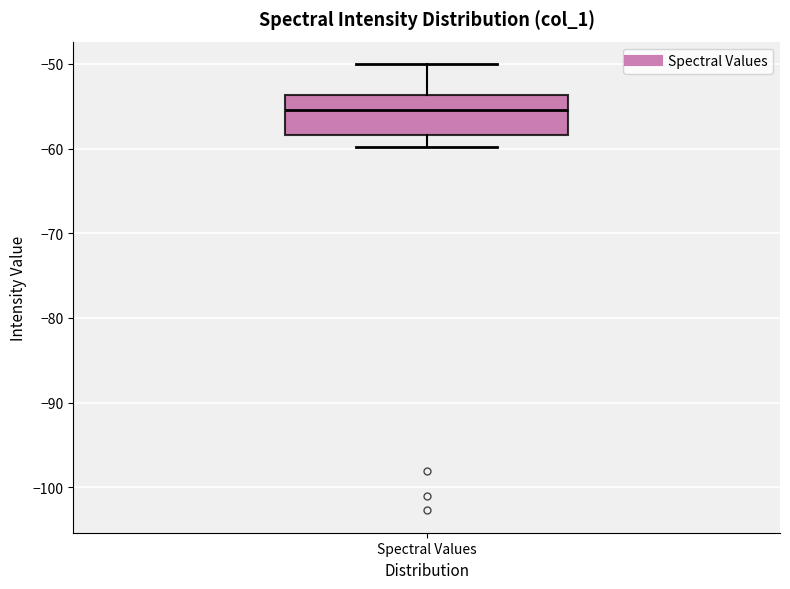

Read this box plot against the y-axis: the position of the median line, the range covered by the box, and the ends of both whiskers. The values are not printed on the chart, so give them approximately, as read against the axis.

median -55, box -58 to -54, whiskers -60 to -50